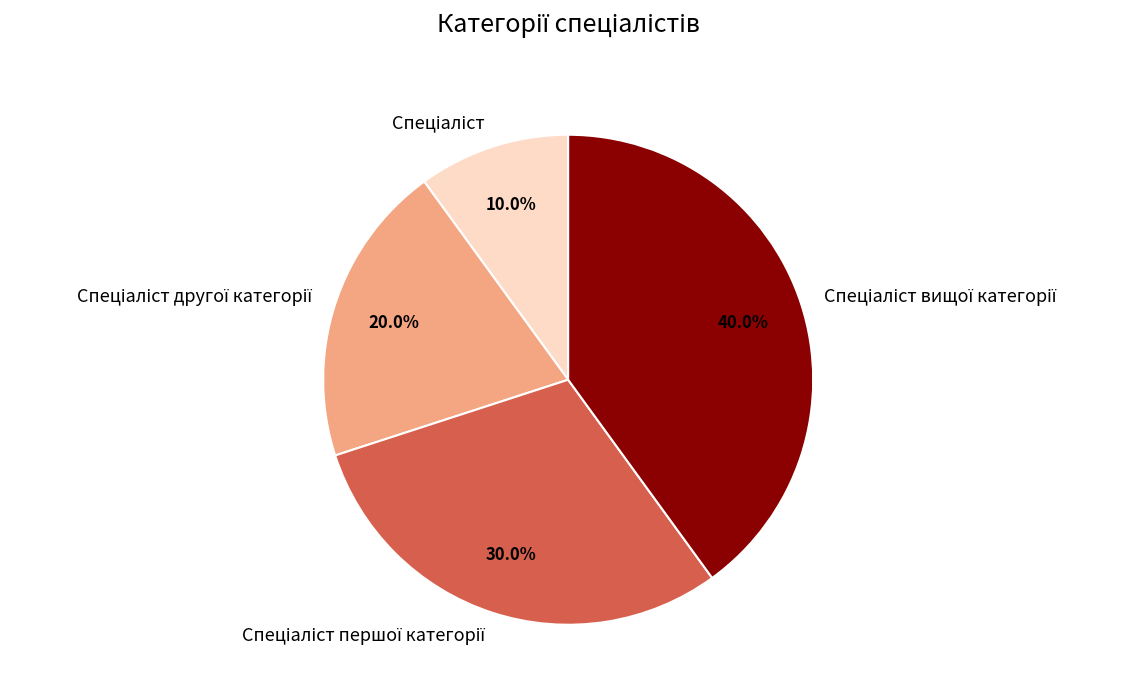

Does any single category account for the majority?

No